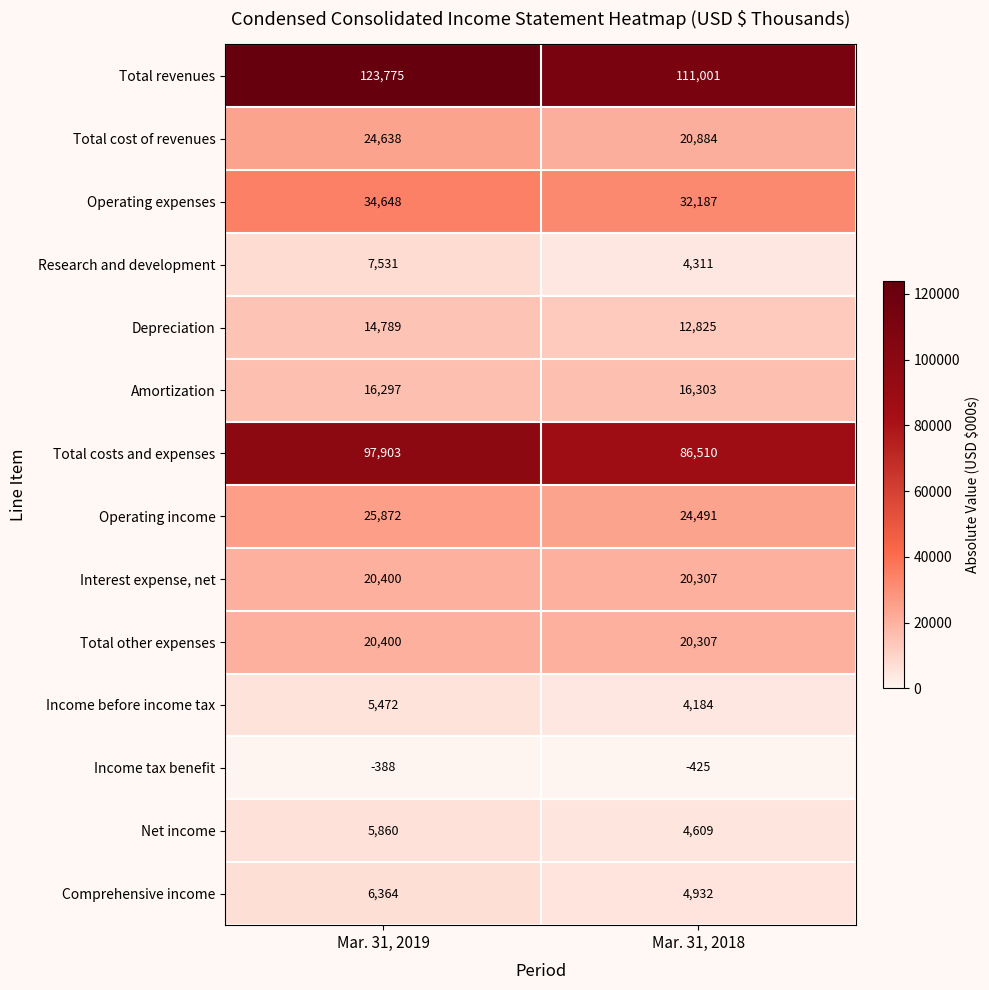

Between Mar. 31, 2019 and Mar. 31, 2018, which series saw the biggest shift?

Total revenues